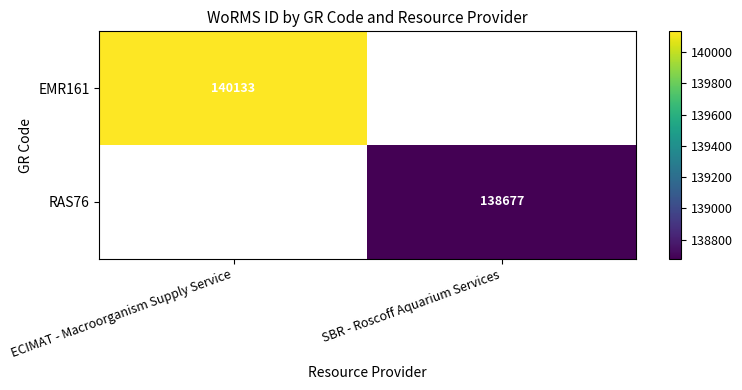

True or false: EMR161 has a value of 140133 at ECIMAT - Macroorganism Supply Service.

True